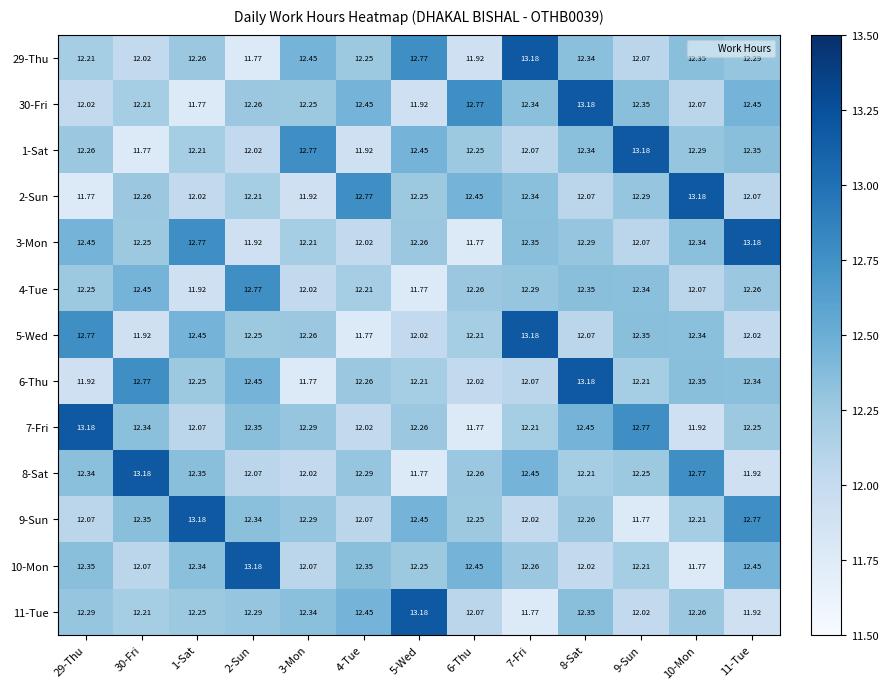

Is the value of 8-Sat at 29-Thu greater than the value of 1-Sat at 3-Mon?

No